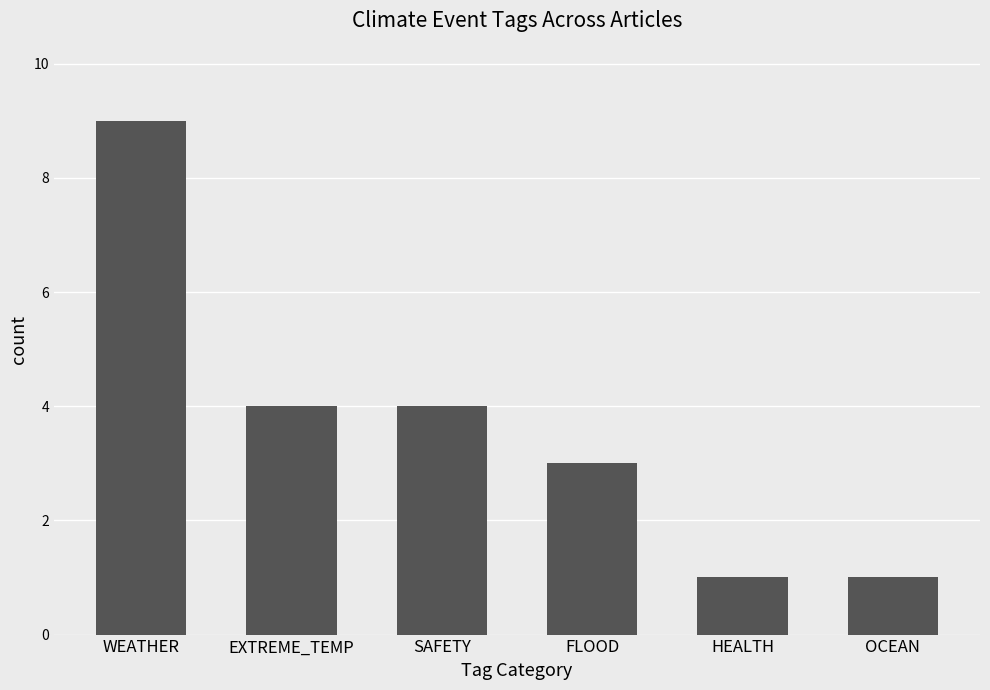

Is it true that the value at OCEAN is 1?

True